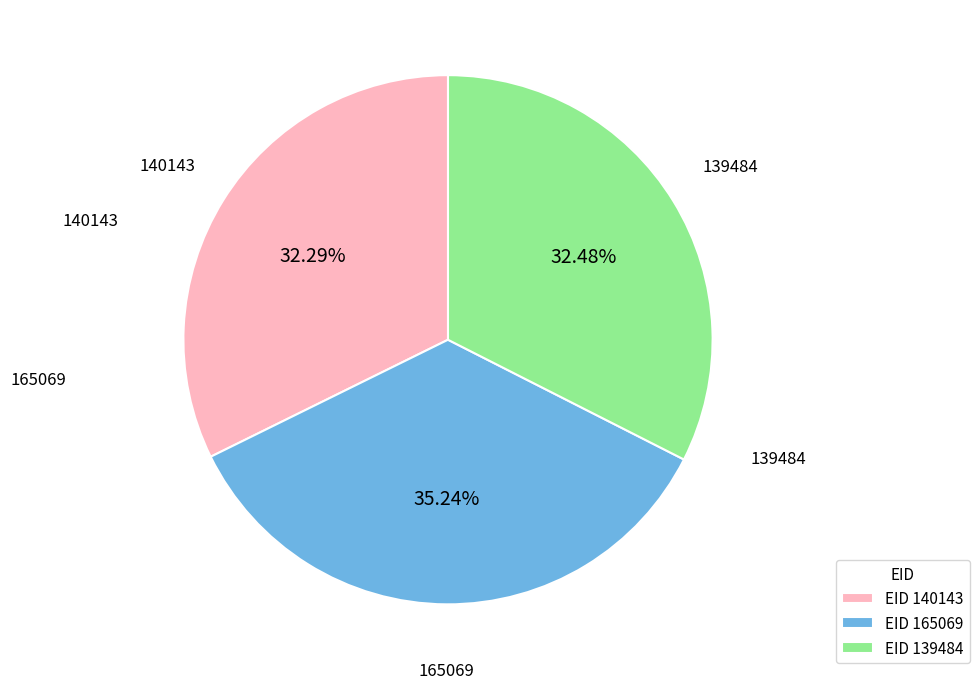

Is there any slice that represents more than half of the pie?

No